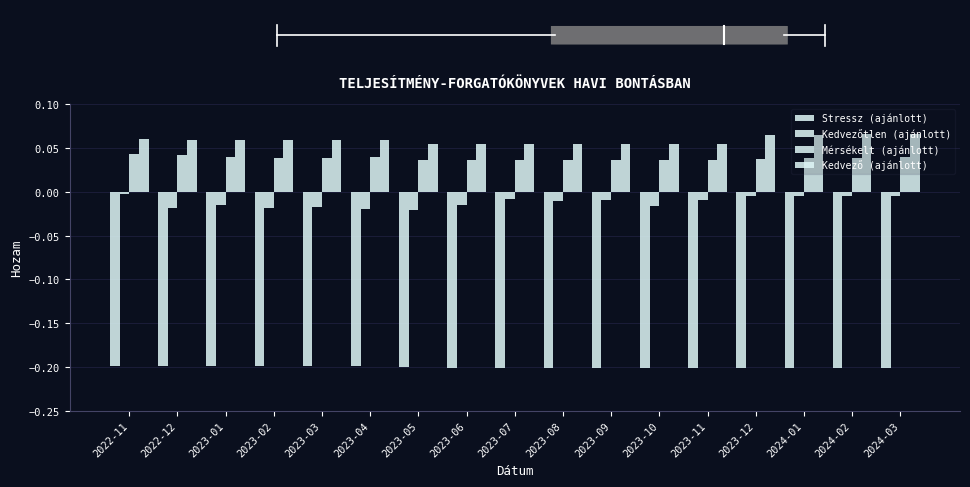

Between 2022-12 and 2023-08, which series saw the biggest shift?

Kedvezőtlen (ajánlott)